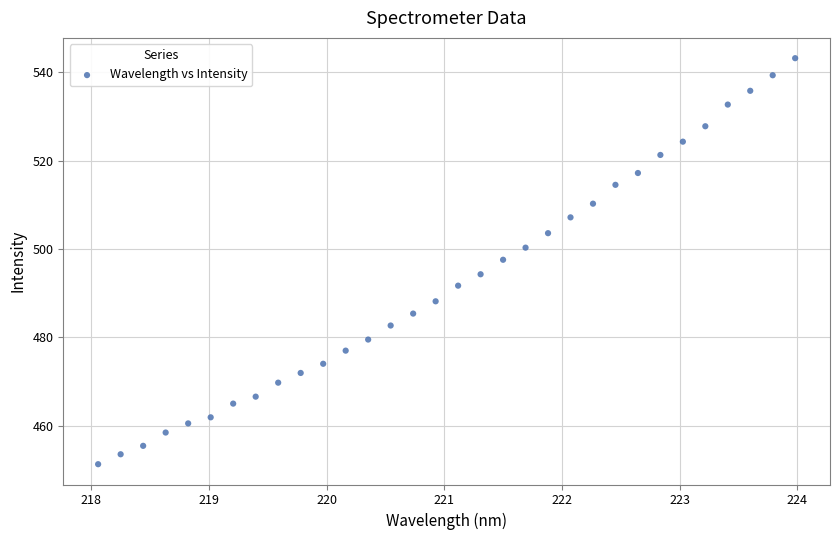

What is the range of X values (max minus min)?

5.9